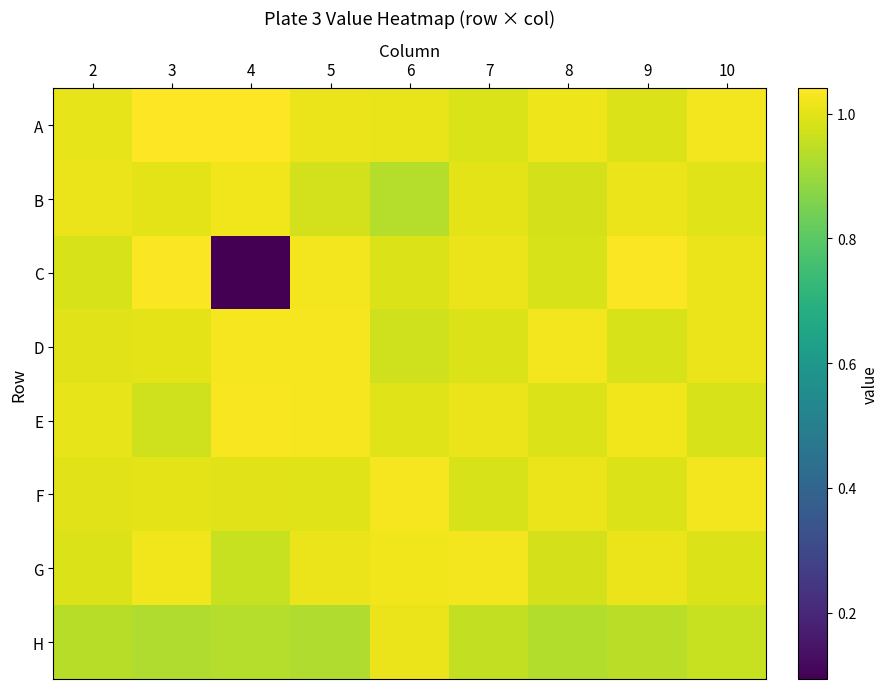

Reading right to left, what are all the values shown in this chart?

A: 10=1.0	9=1.0	8=1.0	7=1.0	6=1.0	5=1.0	4=1.0	3=1.0	2=1.0
B: 10=1.0	9=1.0	8=1.0	7=1.0	6=0.9	5=1.0	4=1.0	3=1.0	2=1.0
C: 10=1.0	9=1.0	8=1.0	7=1.0	6=1.0	5=1.0	4=0.1	3=1.0	2=1.0
D: 10=1.0	9=1.0	8=1.0	7=1.0	6=1.0	5=1.0	4=1.0	3=1.0	2=1.0
E: 10=1.0	9=1.0	8=1.0	7=1.0	6=1.0	5=1.0	4=1.0	3=1.0	2=1.0
F: 10=1.0	9=1.0	8=1.0	7=1.0	6=1.0	5=1.0	4=1.0	3=1.0	2=1.0
G: 10=1.0	9=1.0	8=1.0	7=1.0	6=1.0	5=1.0	4=1.0	3=1.0	2=1.0
H: 10=1.0	9=0.9	8=0.9	7=1.0	6=1.0	5=0.9	4=0.9	3=0.9	2=0.9